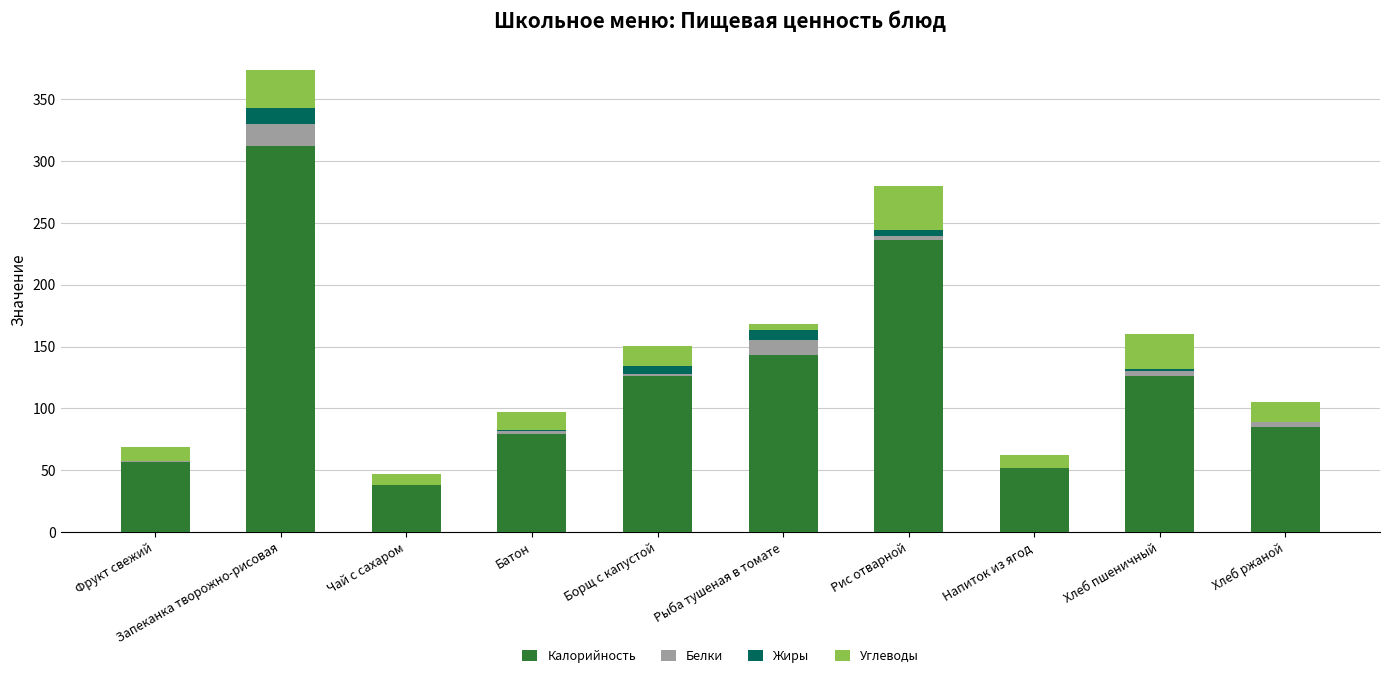

What is the sum of all Калорийность values?

1254.0